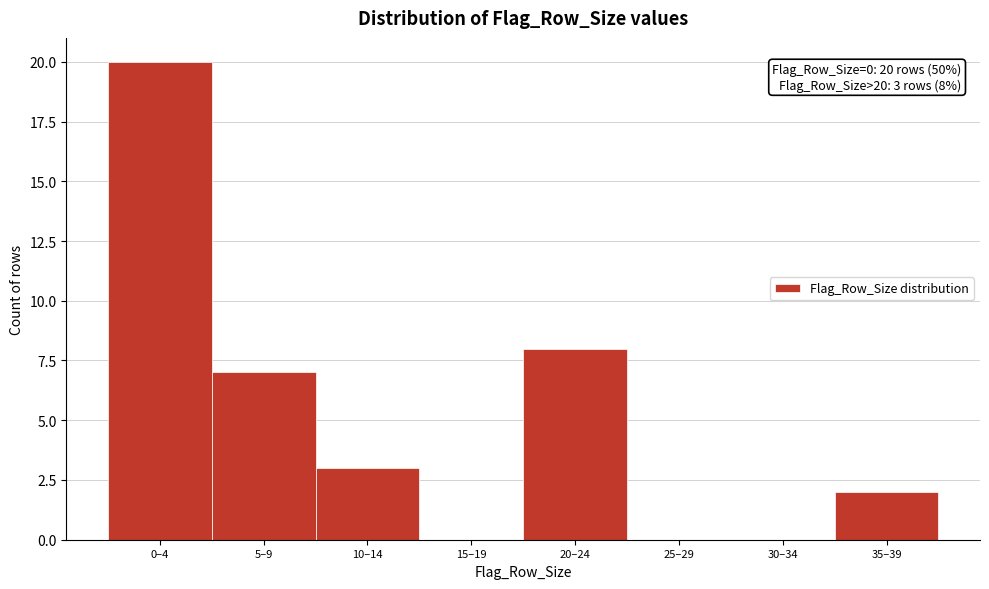

Reading left to right, extract all data points from this chart.

0–4=20	5–9=7	10–14=3	15–19=0	20–24=8	25–29=0	30–34=0	35–39=2